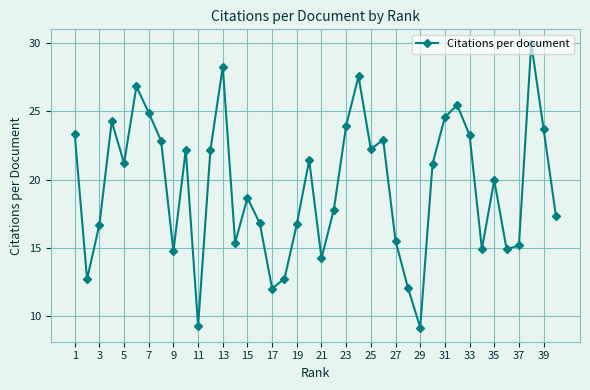

True or false: the data has more than 0 interior local peaks.

True